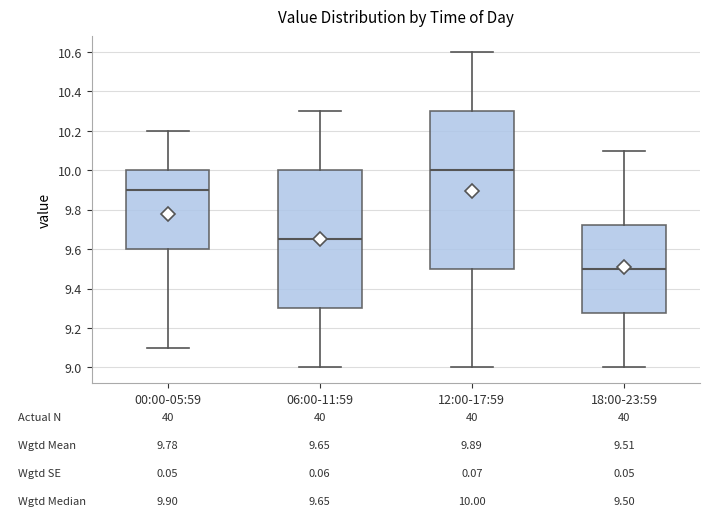

Which box has the lowest median line?

18:00-23:59